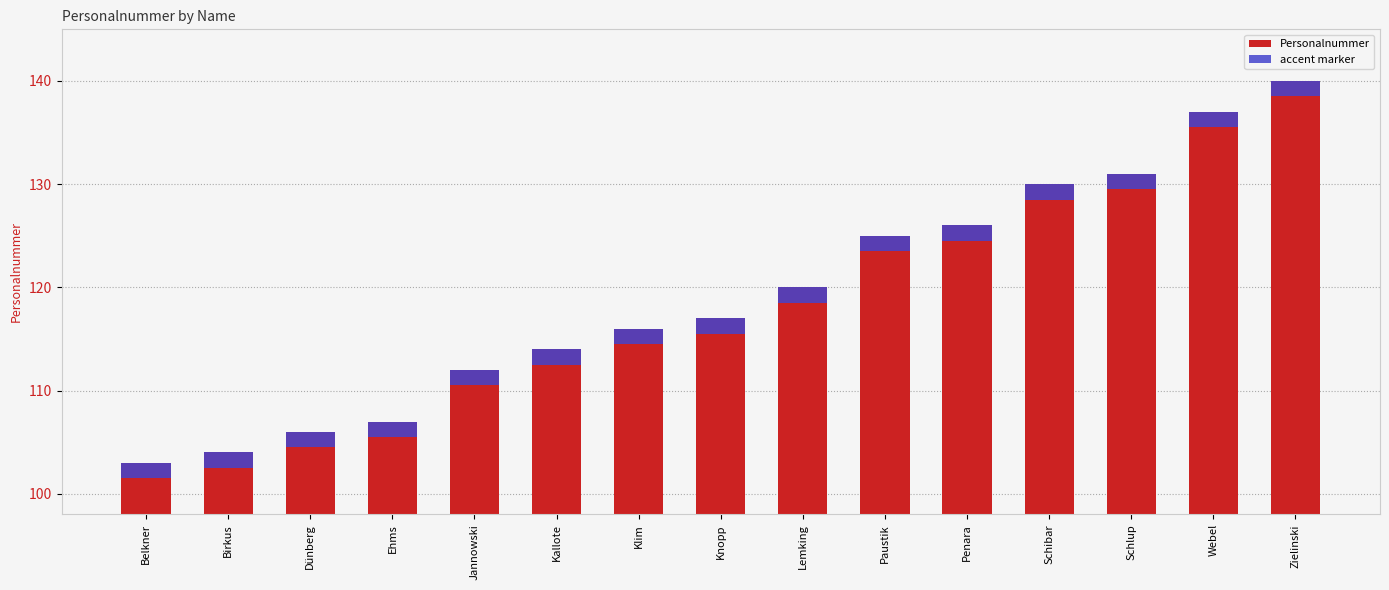

What are all the series names shown in the legend?

Personalnummer, accent marker